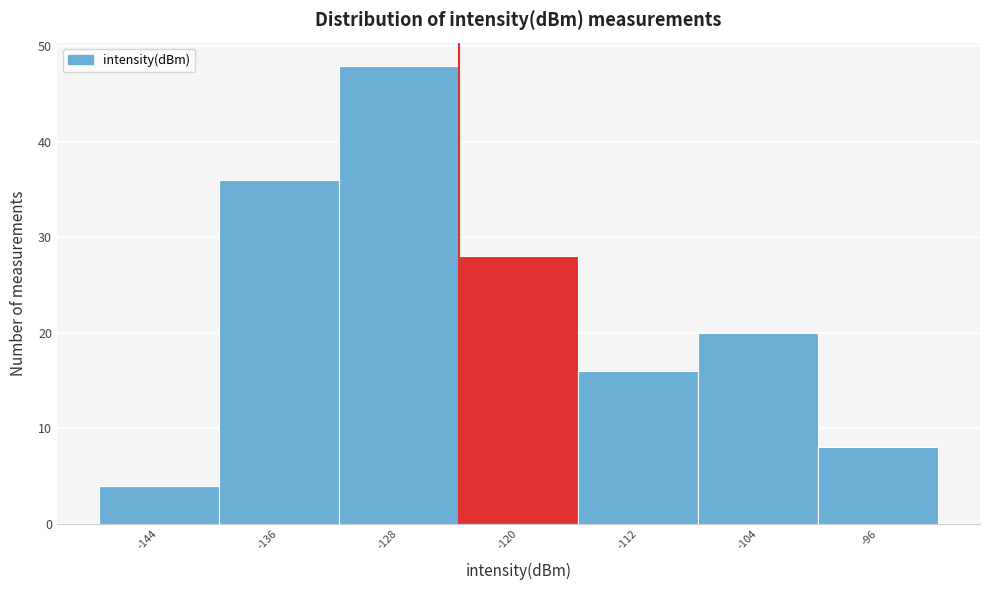

Reading left to right, what are all the values shown in this chart?

4	36	48	28	16	20	8